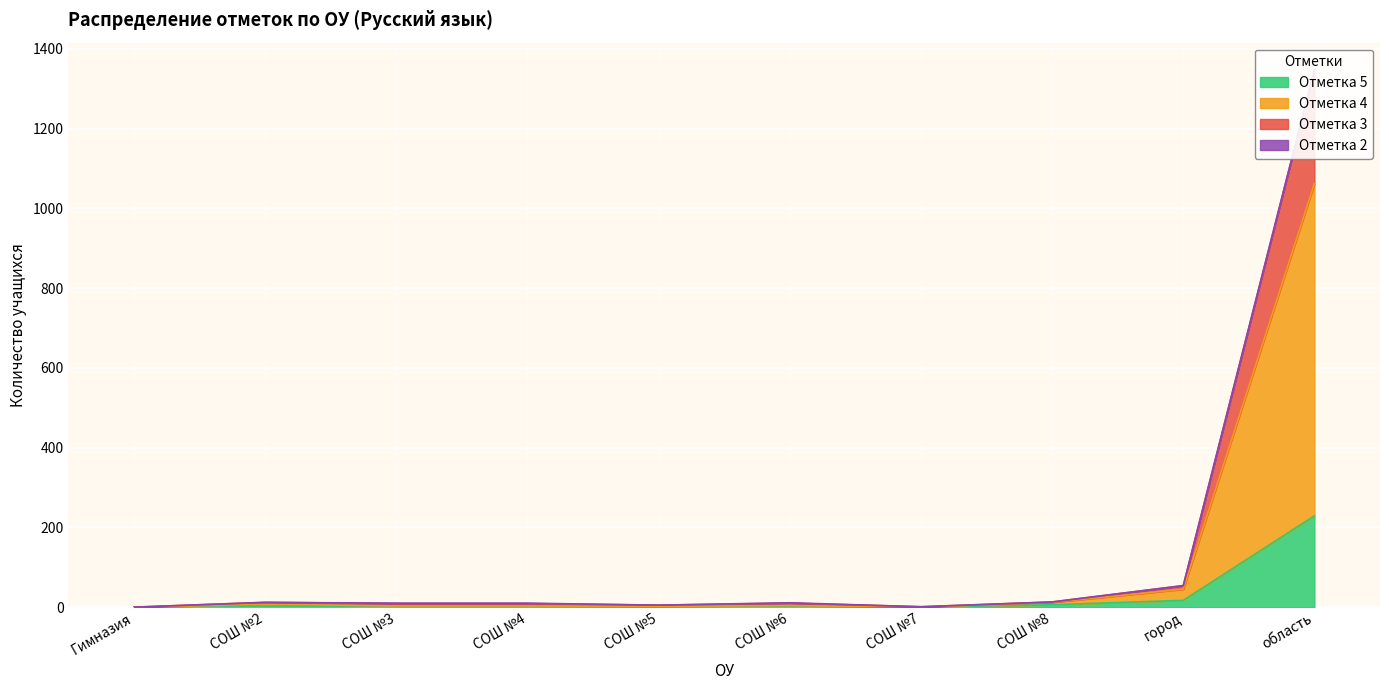

Rank the categories by Отметка 5 value from lowest to highest.

Гимназия, СОШ №7, СОШ №2, СОШ №3, СОШ №4, СОШ №5, СОШ №6, СОШ №8, город, область